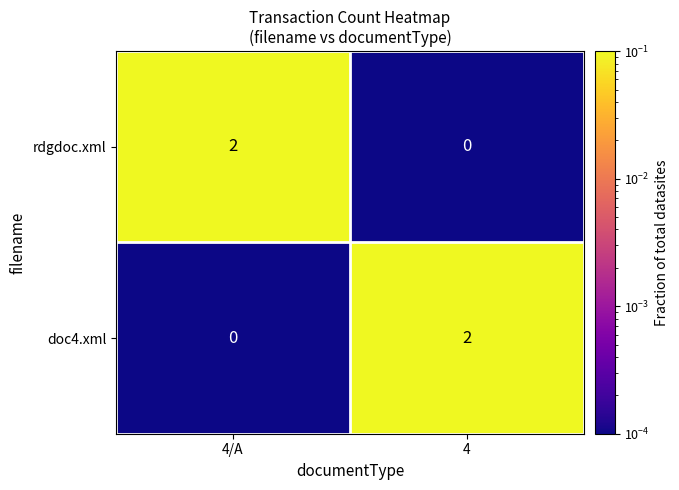

At 4/A, list the series in order from smallest to largest.

doc4.xml, rdgdoc.xml